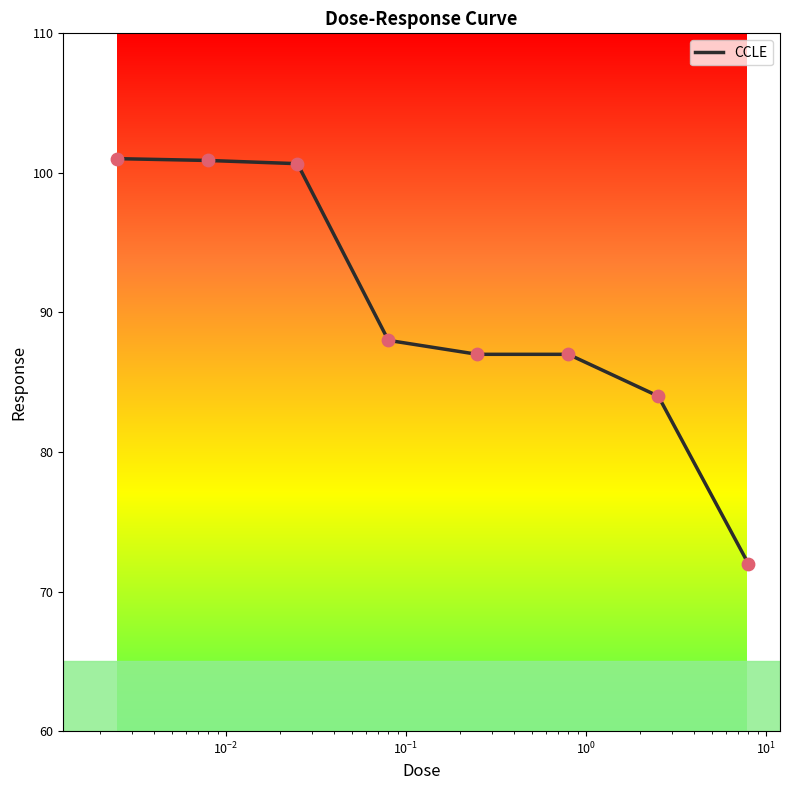

What is the greatest value displayed?

101.0